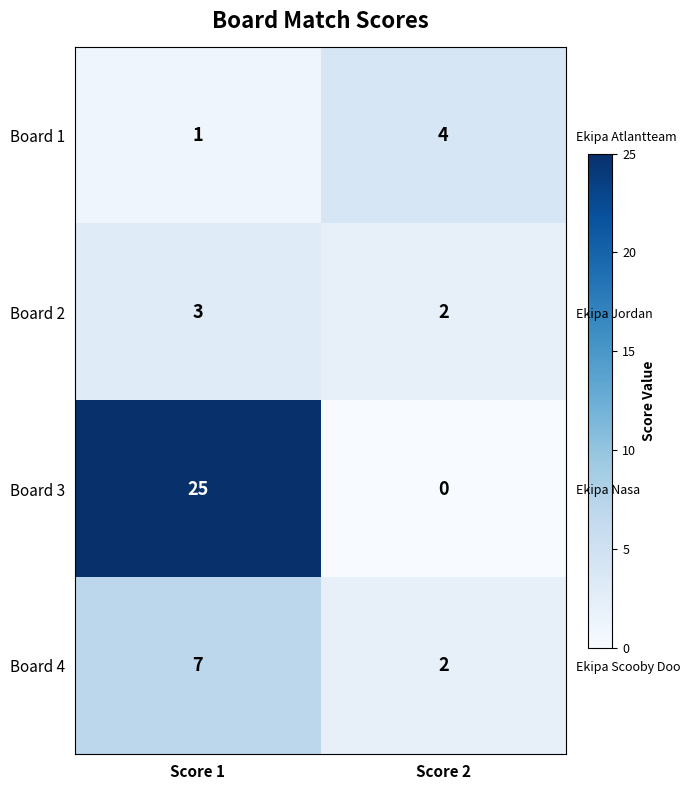

Rank the series by their maximum value, from highest to lowest.

Board 3, Board 4, Board 1, Board 2